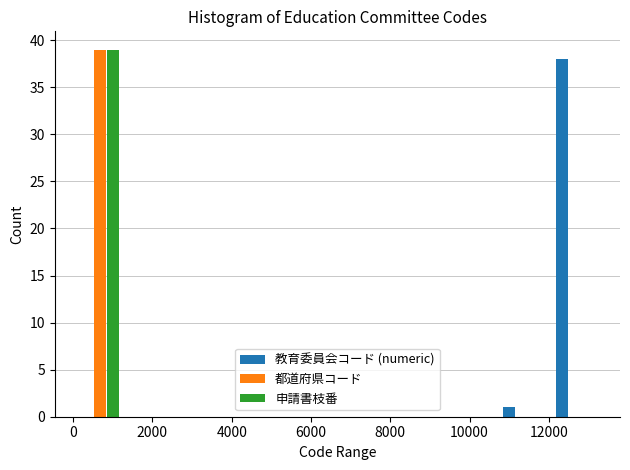

Reading left to right, list every range on the x-axis with the height of the bar of each series over it. Neither the bar edges nor the heights are printed on the chart, so give them approximately, as read against the axes.

0 to 1400: 教育委員会コード (numeric)=0	都道府県コード=39	申請書枝番=39
1400 to 2600: 教育委員会コード (numeric)=0	都道府県コード=0	申請書枝番=0
2600 to 4000: 教育委員会コード (numeric)=0	都道府県コード=0	申請書枝番=0
4000 to 5400: 教育委員会コード (numeric)=0	都道府県コード=0	申請書枝番=0
5400 to 6600: 教育委員会コード (numeric)=0	都道府県コード=0	申請書枝番=0
6600 to 8000: 教育委員会コード (numeric)=0	都道府県コード=0	申請書枝番=0
8000 to 9400: 教育委員会コード (numeric)=0	都道府県コード=0	申請書枝番=0
9400 to 10600: 教育委員会コード (numeric)=0	都道府県コード=0	申請書枝番=0
10600 to 12000: 教育委員会コード (numeric)=1	都道府県コード=0	申請書枝番=0
12000 to 13400: 教育委員会コード (numeric)=38	都道府県コード=0	申請書枝番=0